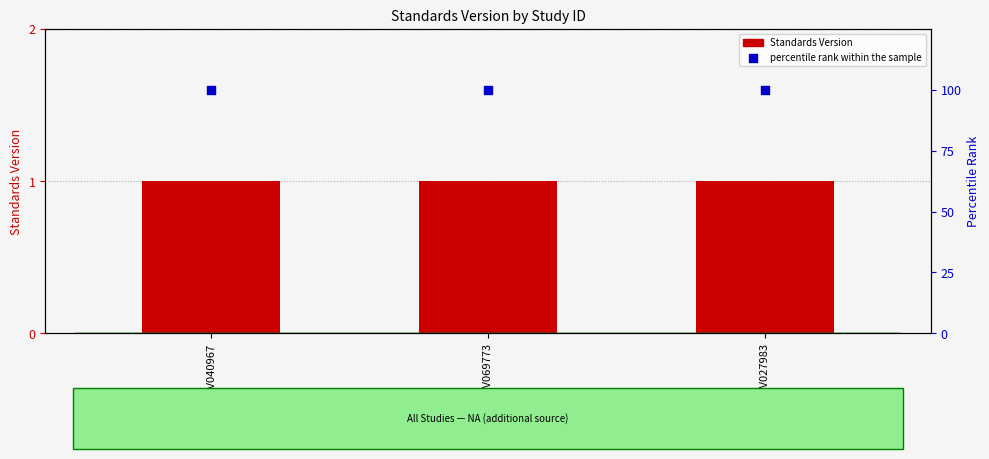

At which category is the sum across all series the highest?

WWHV040967